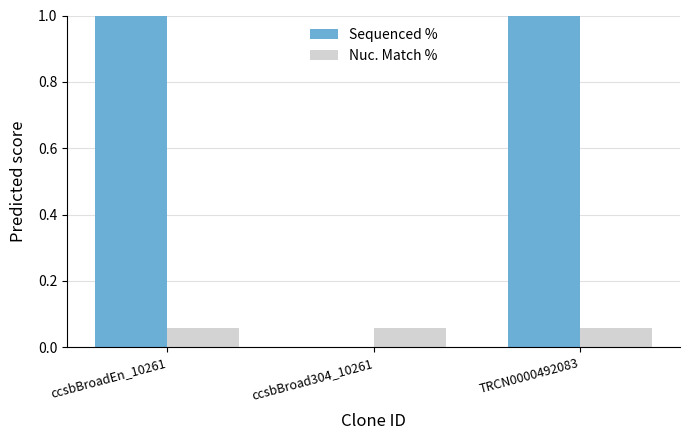

Is the value of Nuc. Match % at ccsbBroad304_10261 greater than the value of Sequenced % at ccsbBroadEn_10261?

No